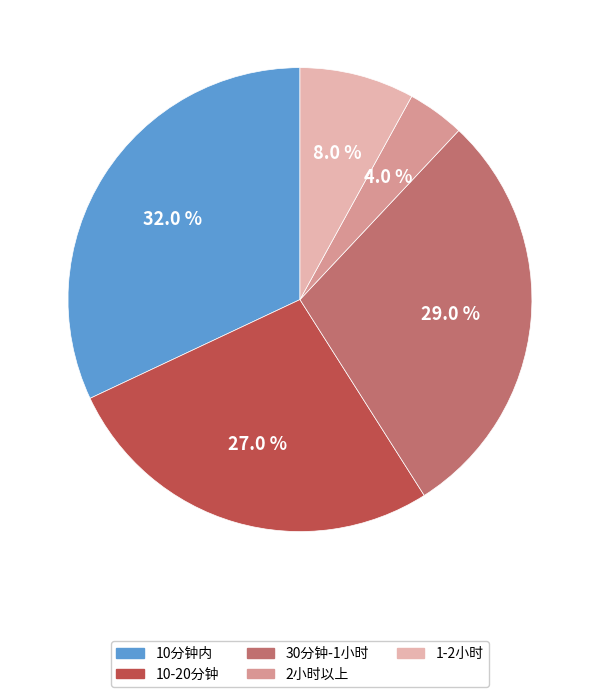

What percentage is the 1-2小时 slice, to the nearest percent?

8%